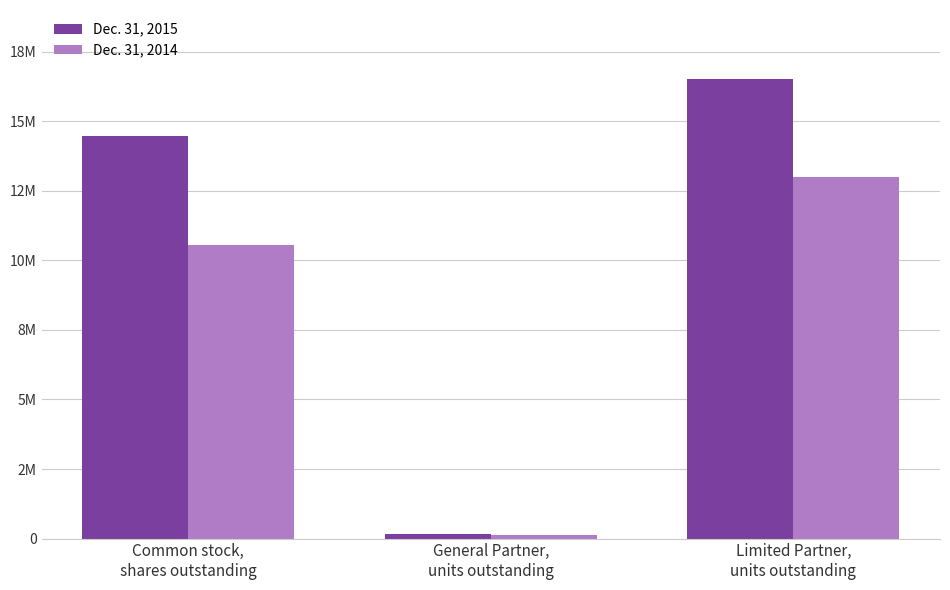

What are all the series names shown in the legend?

Dec. 31, 2015, Dec. 31, 2014